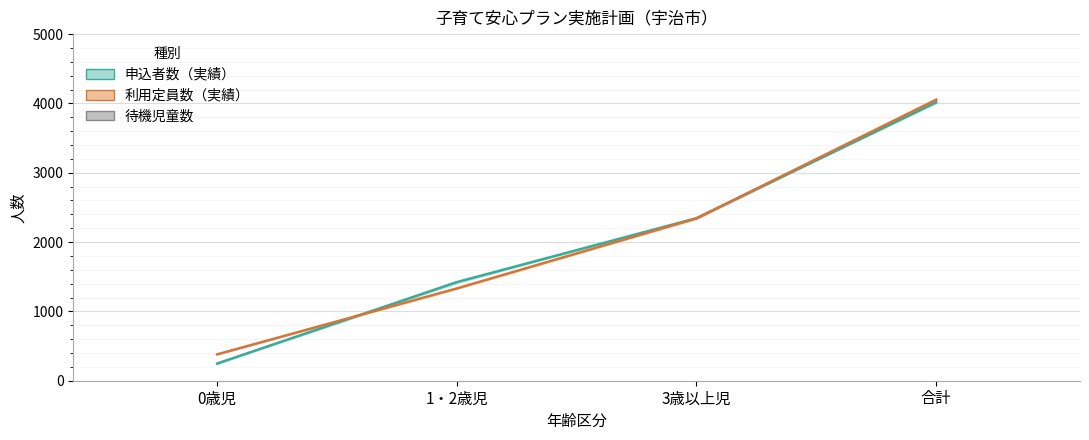

How many bars are there in total?

12